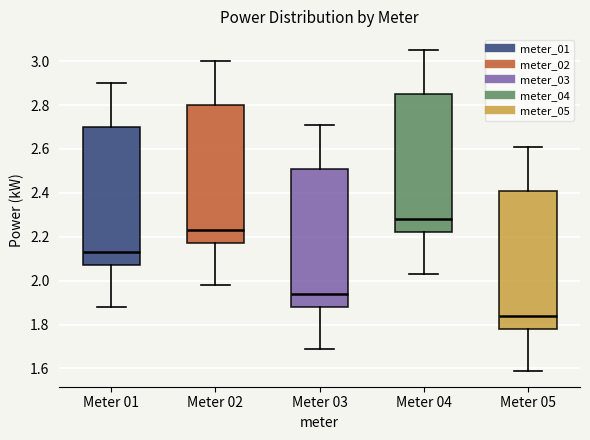

Which box has the lowest median line?

Meter 05